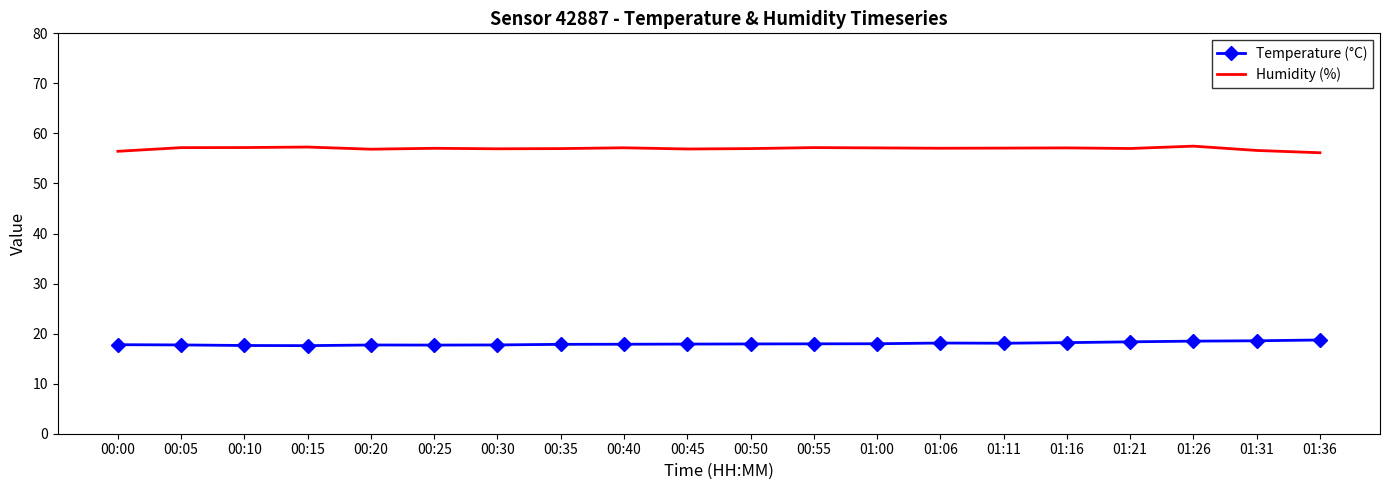

Rank the series at 00:55 from lowest to highest value.

Temperature (°C), Humidity (%)